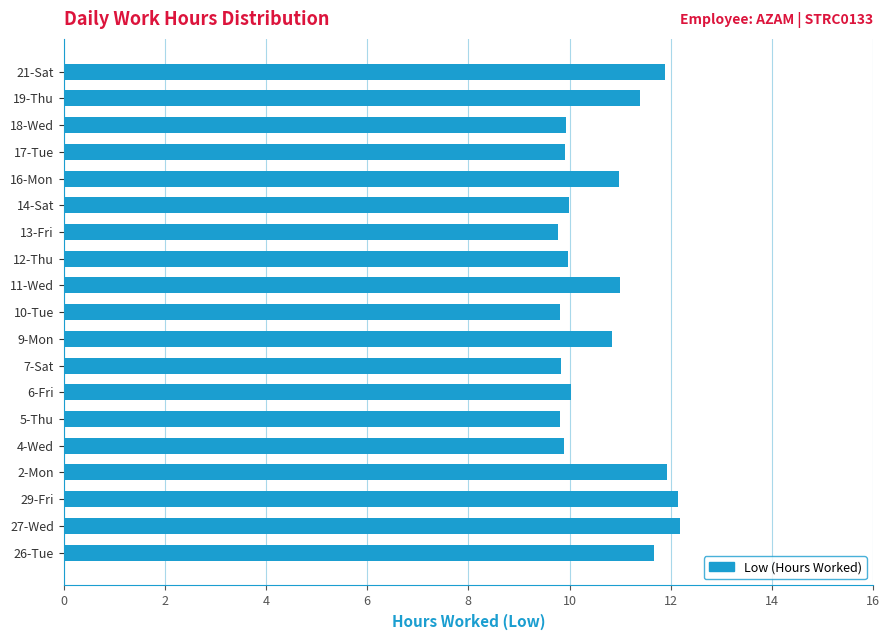

What is the ratio of the value at 12-Thu to the value at 16-Mon?

0.9